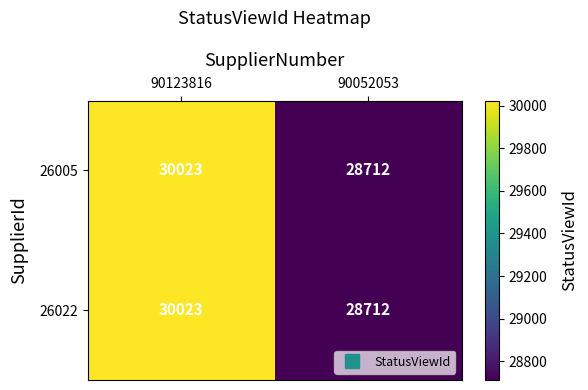

What is the smallest value displayed?

28712